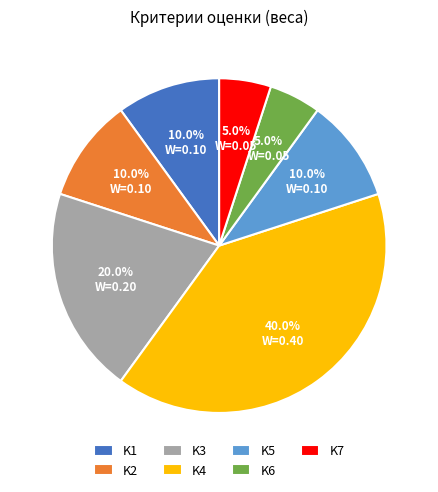

The K4 slice represents 28% of the pie. True or false?

False